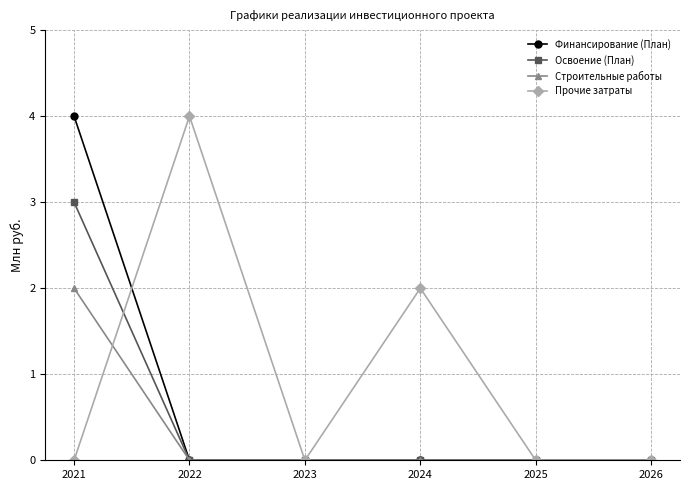

Rank the series by their average value, from highest to lowest.

Прочие затраты, Финансирование (План), Освоение (План), Строительные работы